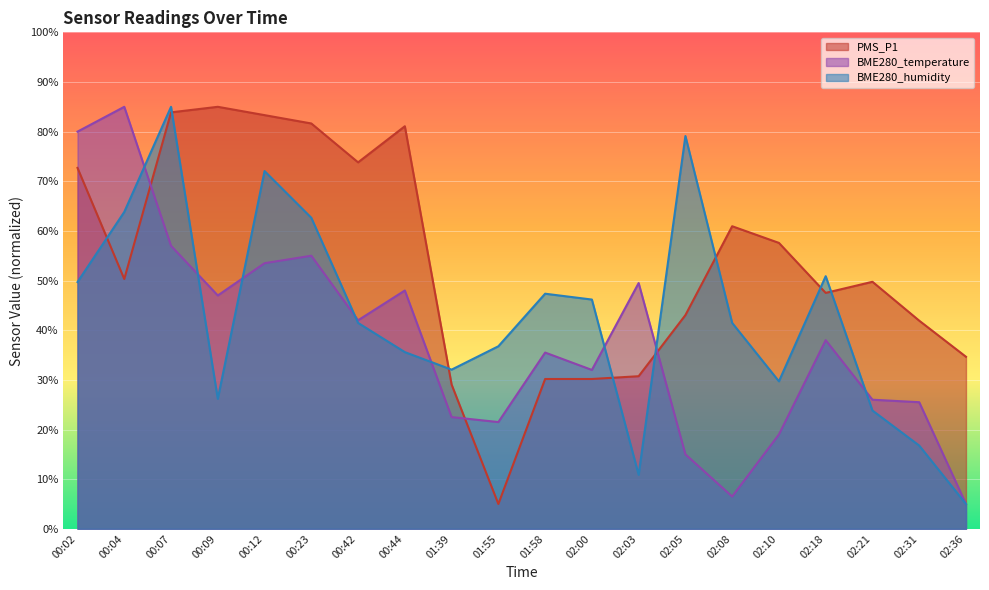

Rank the series by their average value, from lowest to highest.

BME280_temperature, BME280_humidity, PMS_P1